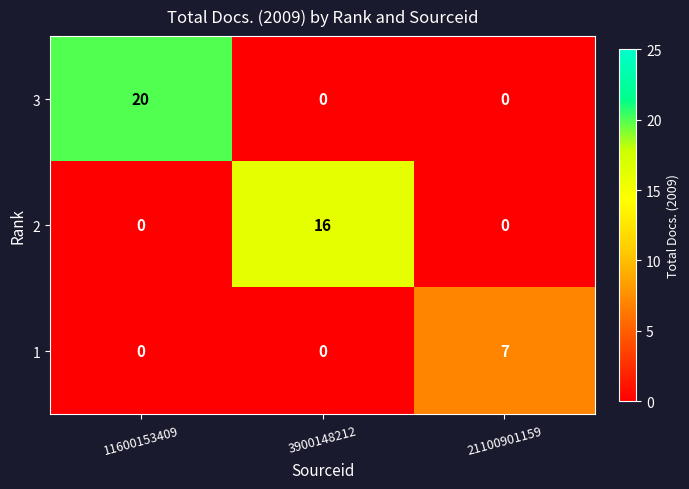

Is it true that 1 equals 0 at 11600153409?

True